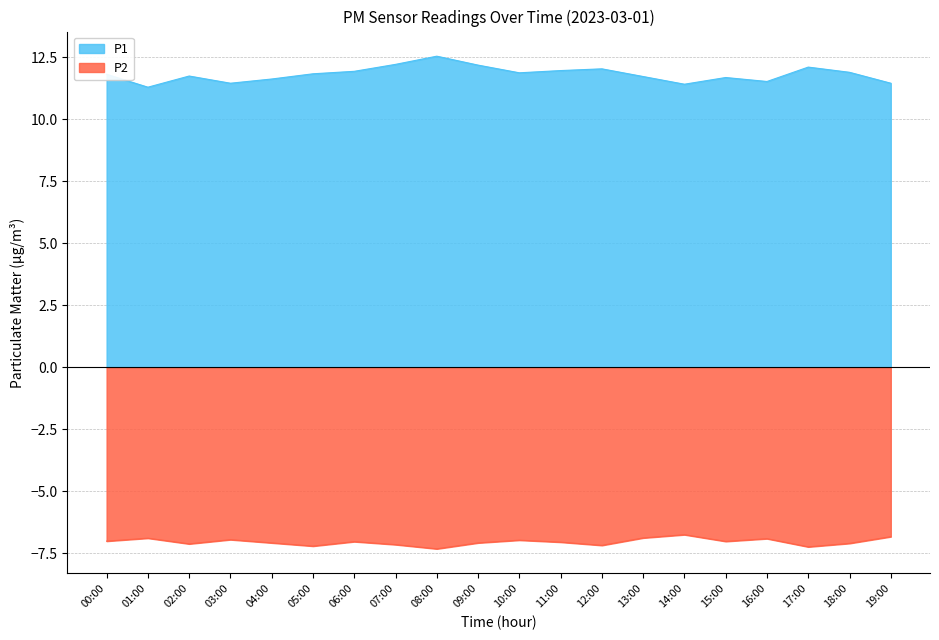

Reading left to right, transcribe all the data shown in this chart.

P1: 11.8	11.3	11.7	11.4	11.6	11.8	11.9	12.2	12.5	12.2	11.9	12.0	12.0	11.7	11.4	11.7	11.5	12.1	11.9	11.4
P2: -7.0	-6.9	-7.1	-7.0	-7.1	-7.2	-7.0	-7.2	-7.3	-7.1	-7.0	-7.0	-7.2	-6.9	-6.8	-7.0	-6.9	-7.2	-7.1	-6.8